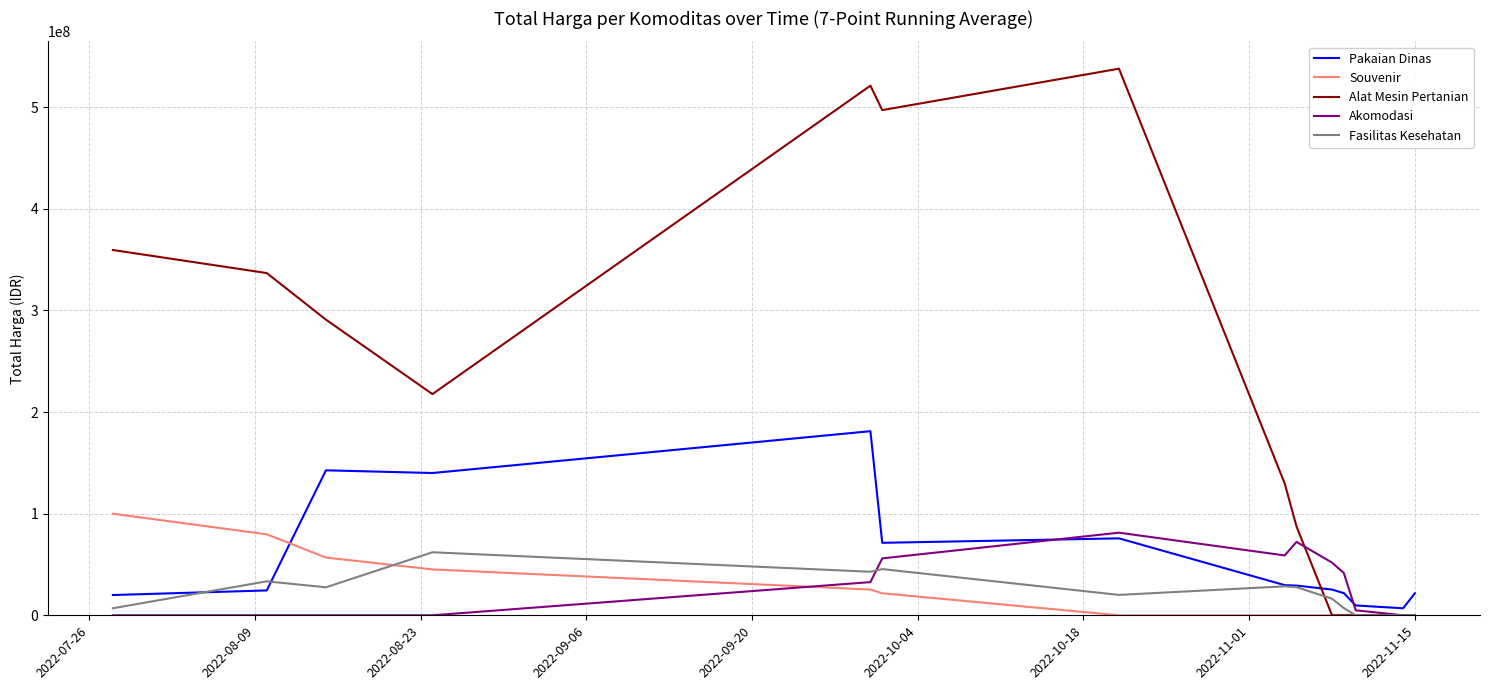

Which series has the widest spread of values?

Alat Mesin Pertanian